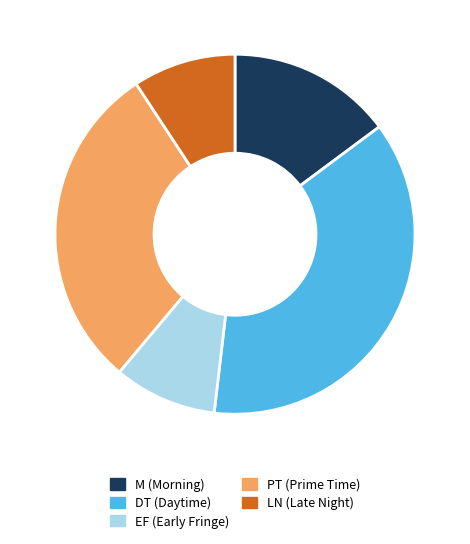

Is there a majority slice in this chart?

No